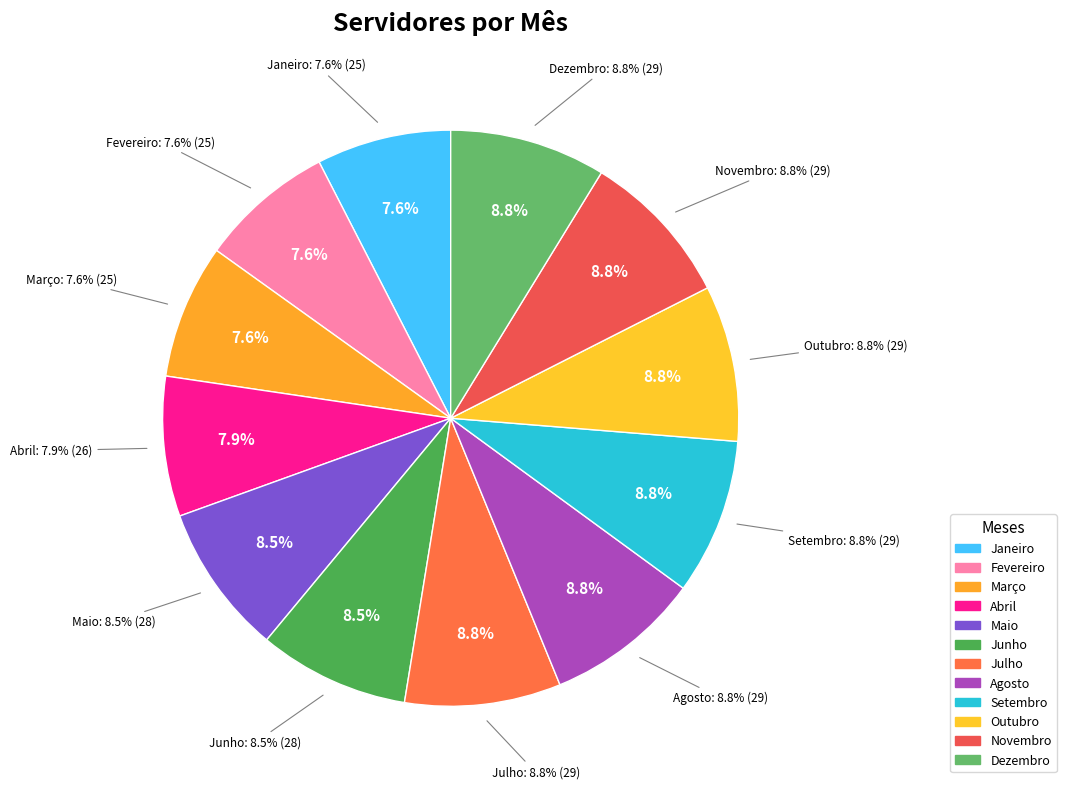

What is the change in value from Abril to Agosto?

+3